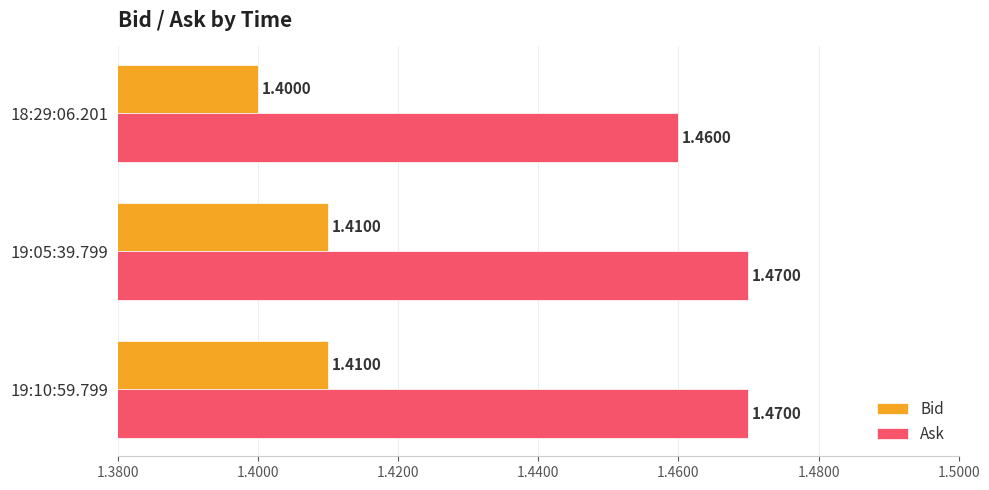

What is the sum of all Ask values?

4.4